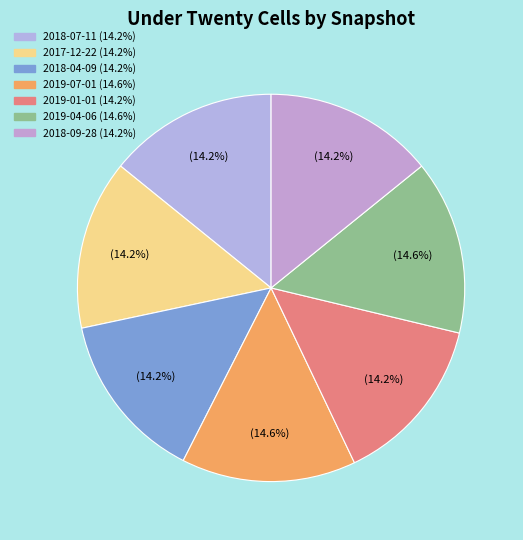

True or false: 2018-04-09 accounts for 14% of the total.

True